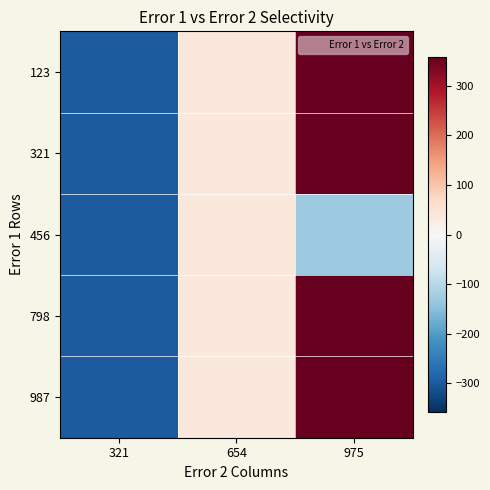

Which series has the largest range (max minus min)?

123